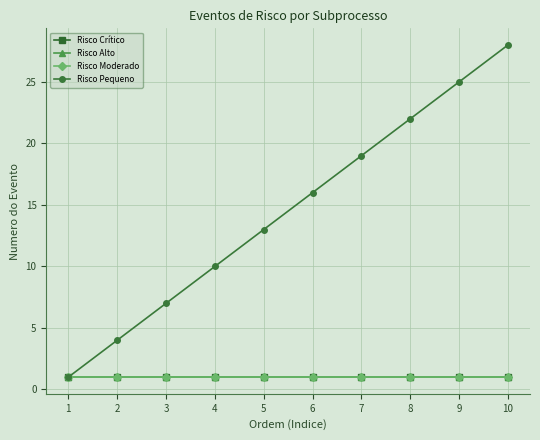

What is the smallest value displayed?

1